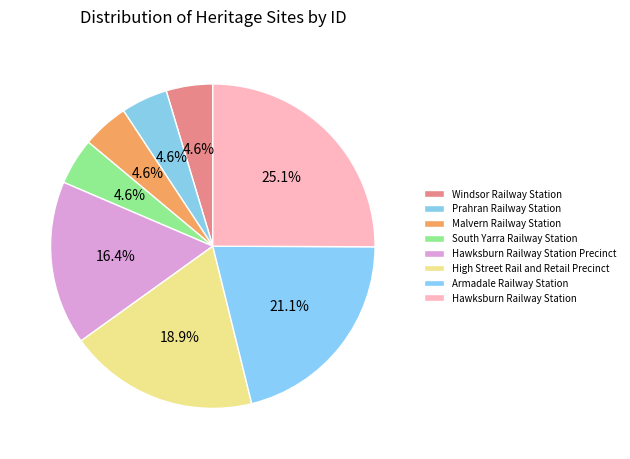

How many segments does this pie chart have?

8